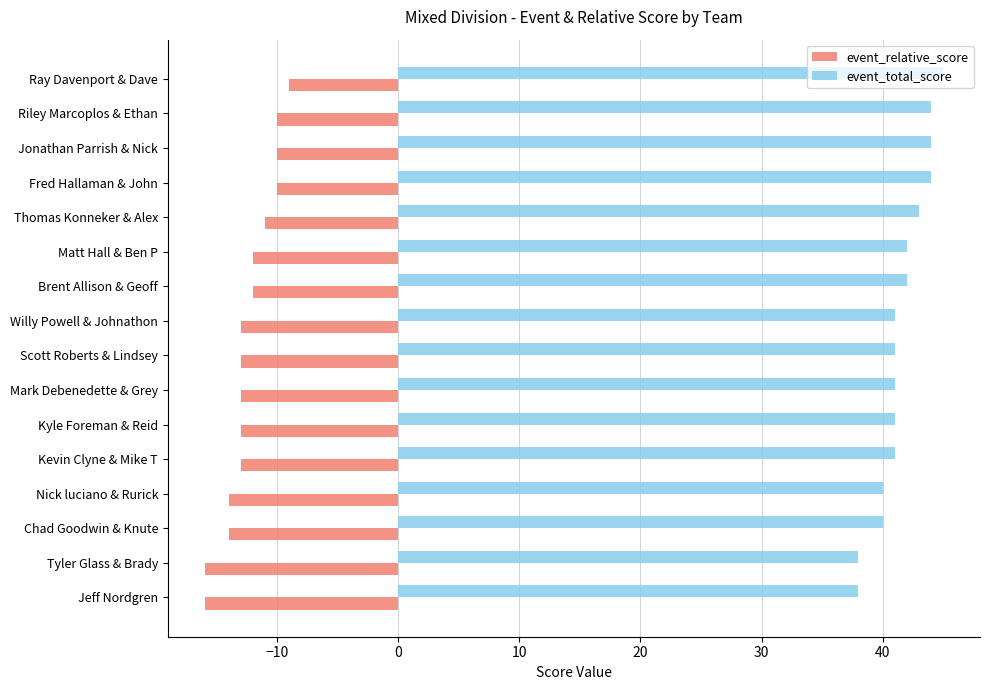

What is the sum of all event_total_score values?

665